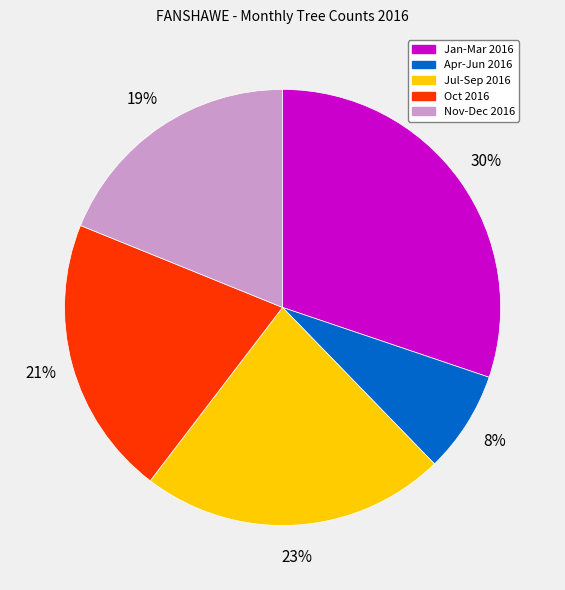

Is there a majority slice in this chart?

No